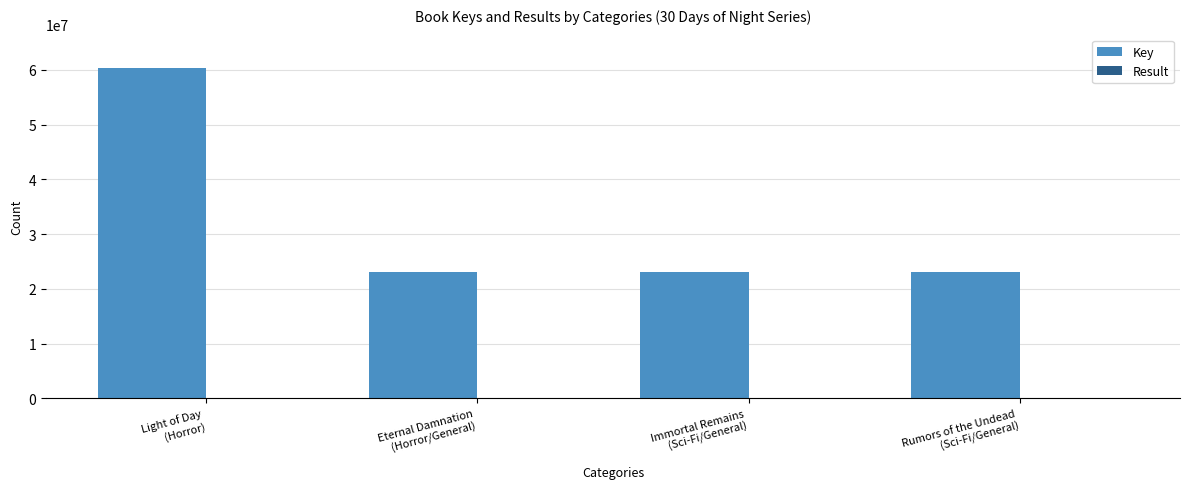

How many categories are shown in the chart?

4